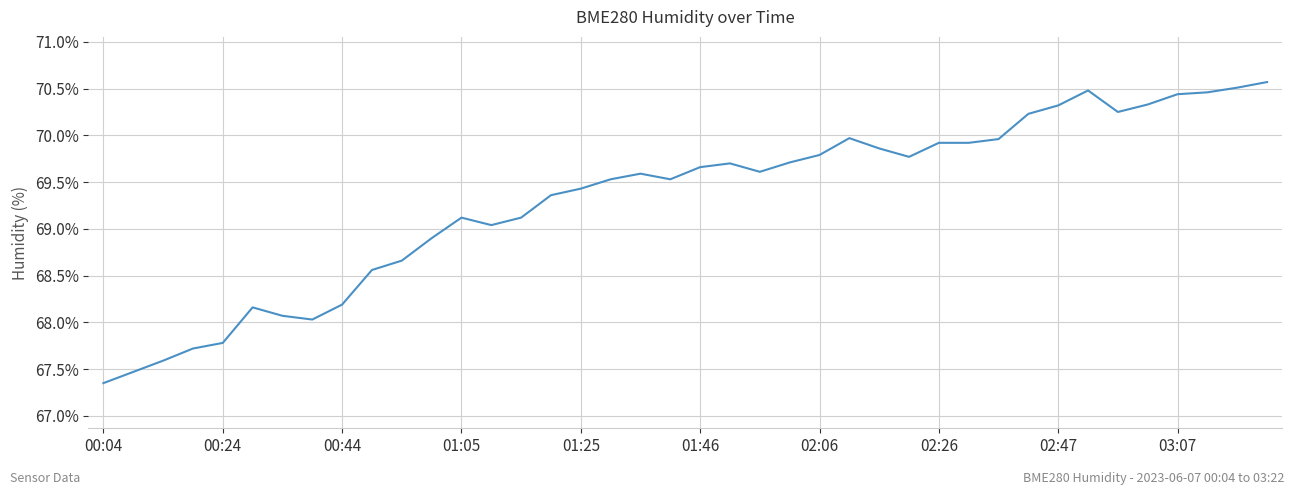

What is the difference between the maximum and minimum values?

3.2